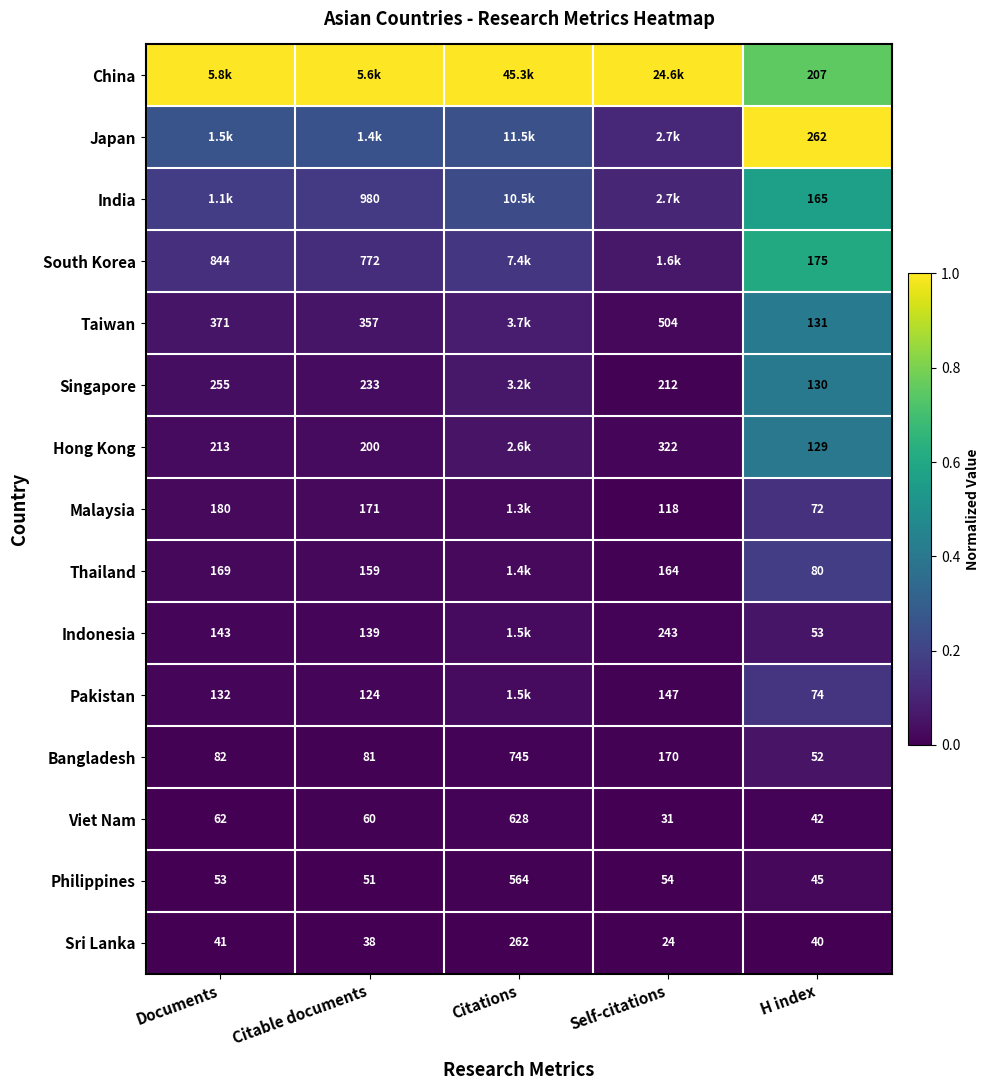

At H index, list the series in order from largest to smallest.

Japan, China, South Korea, India, Taiwan, Singapore, Hong Kong, Thailand, Pakistan, Malaysia, Indonesia, Bangladesh, Philippines, Viet Nam, Sri Lanka